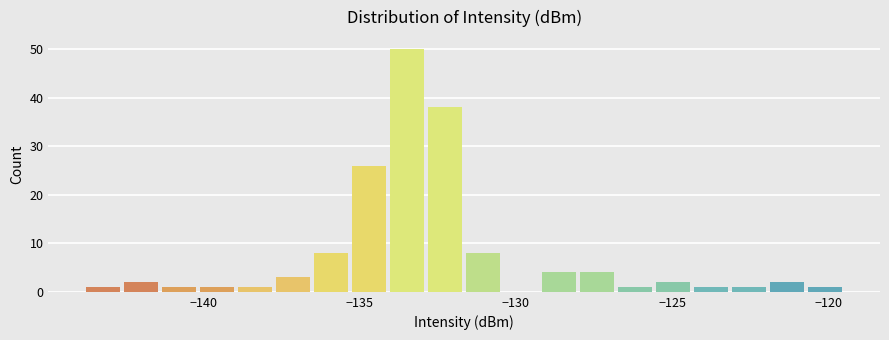

Around what value on the x-axis is the tallest bar? Give the approximate position of its centre, as read against the axis.

-133.5